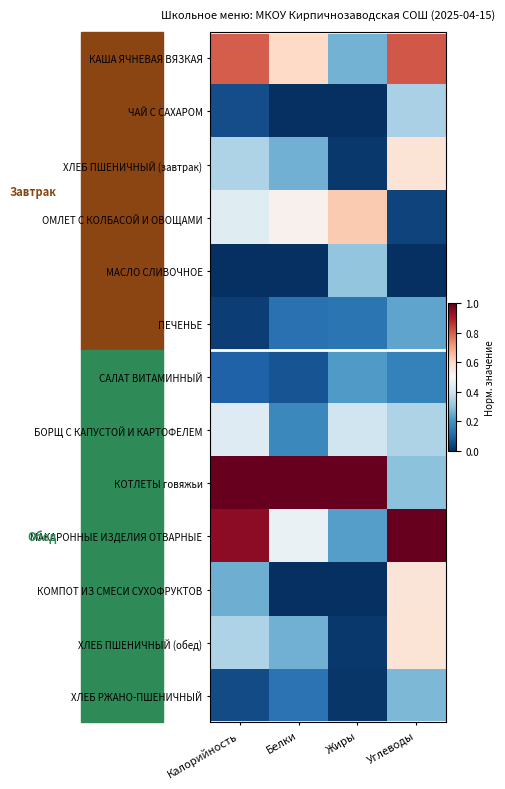

Reading left to right, extract all data points from this chart.

КАША ЯЧНЕВАЯ ВЯЗКАЯ: Калорийность=0.8	Белки=0.6	Жиры=0.3	Углеводы=0.8
ЧАЙ С САХАРОМ: Калорийность=0.1	Белки=0.0	Жиры=0.0	Углеводы=0.3
ХЛЕБ ПШЕНИЧНЫЙ (завтрак): Калорийность=0.3	Белки=0.3	Жиры=0.0	Углеводы=0.6
ОМЛЕТ С КОЛБАСОЙ И ОВОЩАМИ: Калорийность=0.4	Белки=0.5	Жиры=0.6	Углеводы=0.0
МАСЛО СЛИВОЧНОЕ: Калорийность=0.0	Белки=0.0	Жиры=0.3	Углеводы=0.0
ПЕЧЕНЬЕ: Калорийность=0.0	Белки=0.1	Жиры=0.1	Углеводы=0.2
САЛАТ ВИТАМИННЫЙ: Калорийность=0.1	Белки=0.1	Жиры=0.2	Углеводы=0.2
БОРЩ С КАПУСТОЙ И КАРТОФЕЛЕМ: Калорийность=0.4	Белки=0.2	Жиры=0.4	Углеводы=0.3
КОТЛЕТЫ говяжьи: Калорийность=1.0	Белки=1.0	Жиры=1.0	Углеводы=0.3
МАКАРОННЫЕ ИЗДЕЛИЯ ОТВАРНЫЕ: Калорийность=0.9	Белки=0.5	Жиры=0.2	Углеводы=1.0
КОМПОТ ИЗ СМЕСИ СУХОФРУКТОВ: Калорийность=0.3	Белки=0.0	Жиры=0.0	Углеводы=0.6
ХЛЕБ ПШЕНИЧНЫЙ (обед): Калорийность=0.3	Белки=0.3	Жиры=0.0	Углеводы=0.6
ХЛЕБ РЖАНО-ПШЕНИЧНЫЙ: Калорийность=0.1	Белки=0.1	Жиры=0.0	Углеводы=0.3